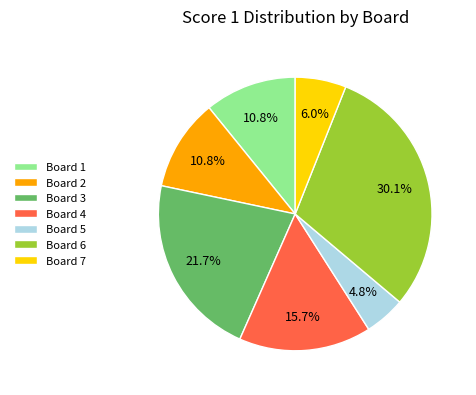

Is there any slice that represents more than half of the pie?

No